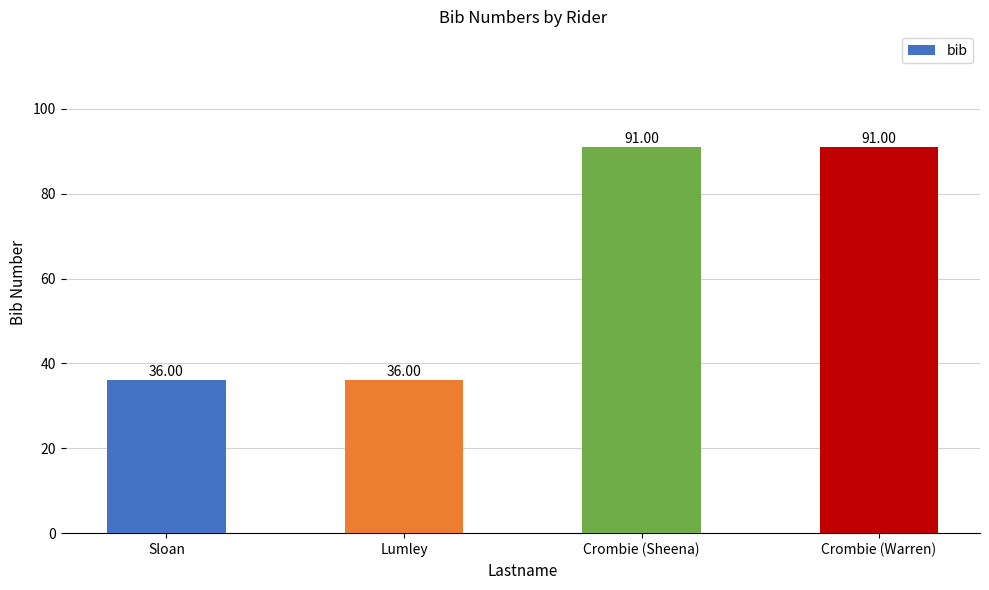

True or false: the data shows 62 at Sloan.

False